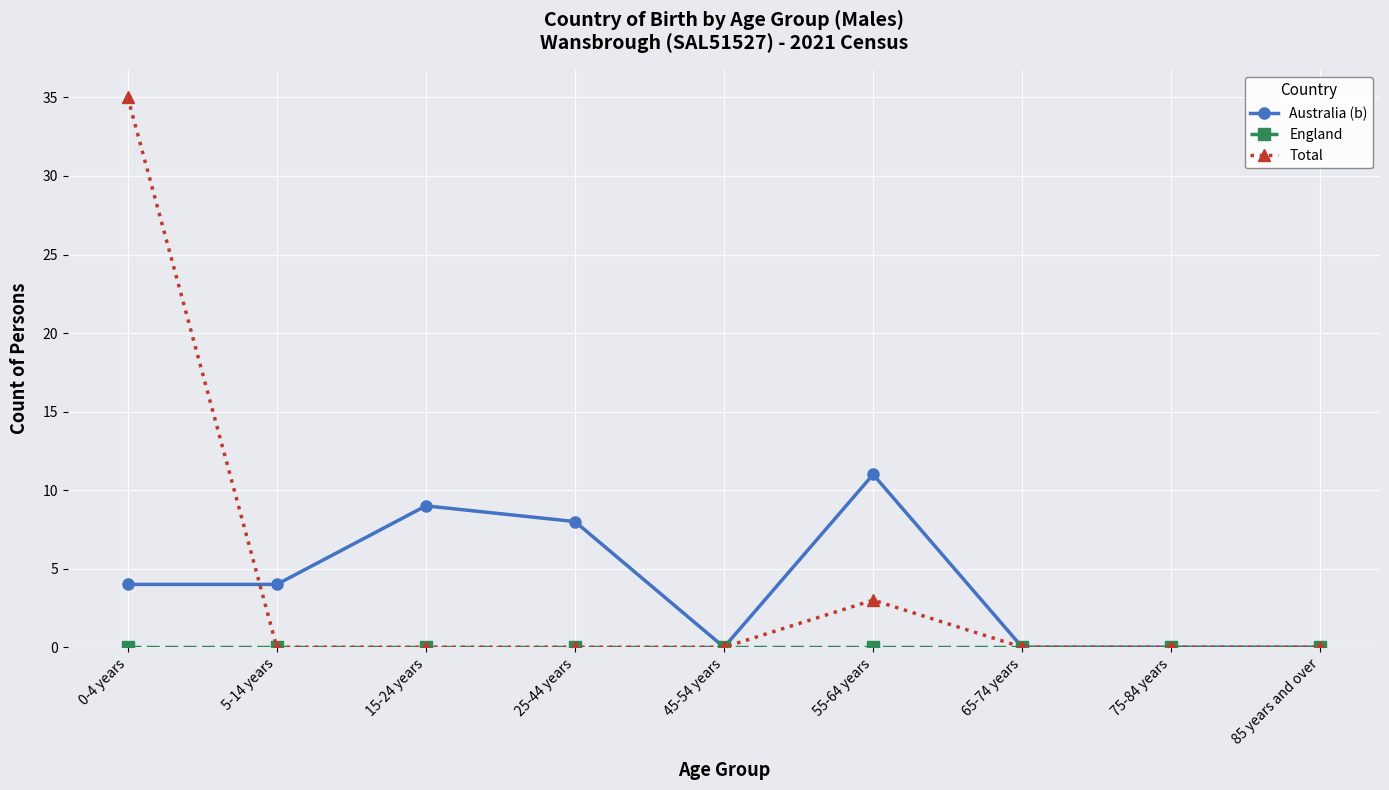

At how many categories does at least one series exceed 19?

1